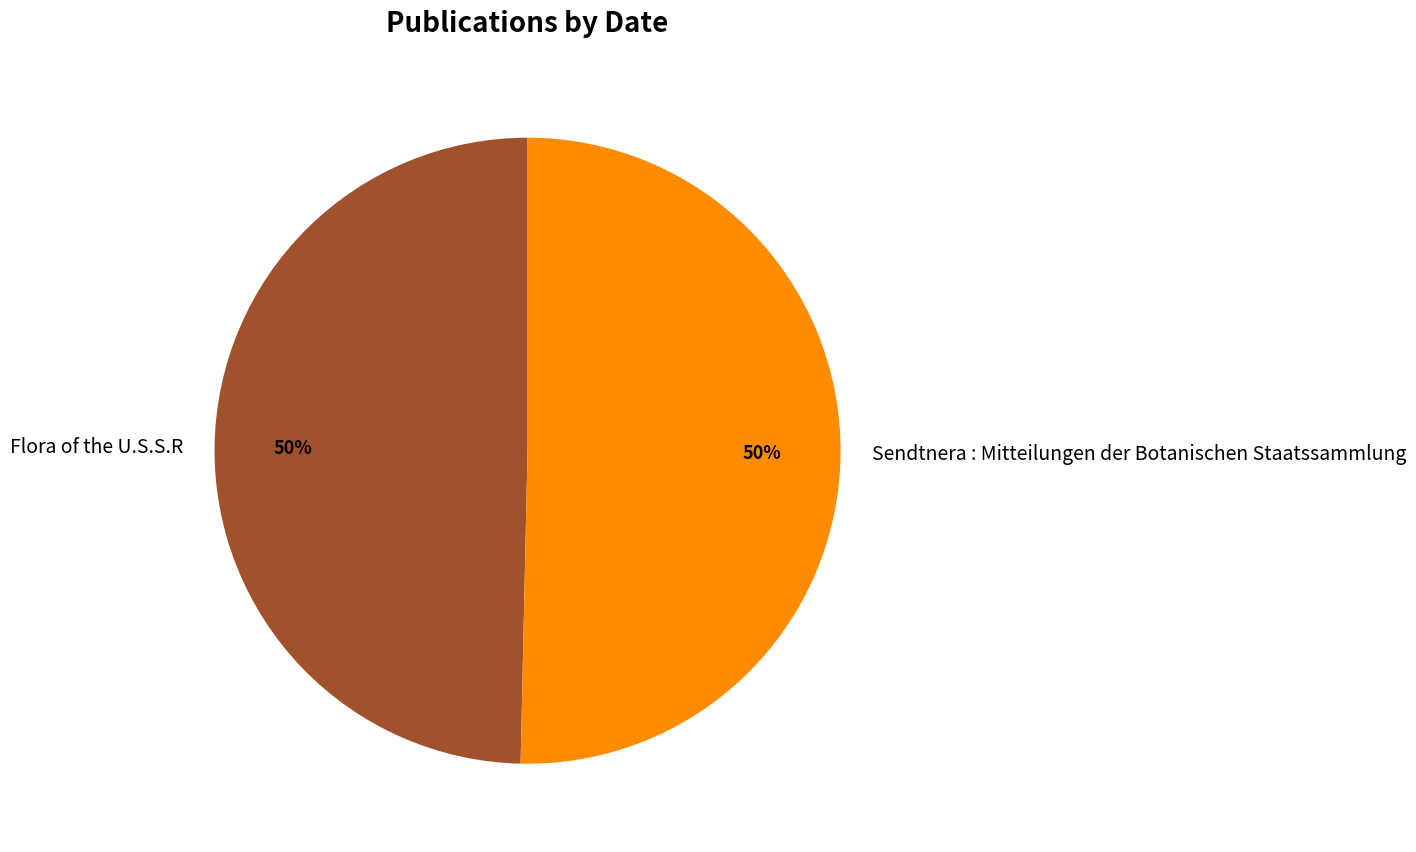

Is it true that Flora of the U.S.S.R is 50% of the pie?

True